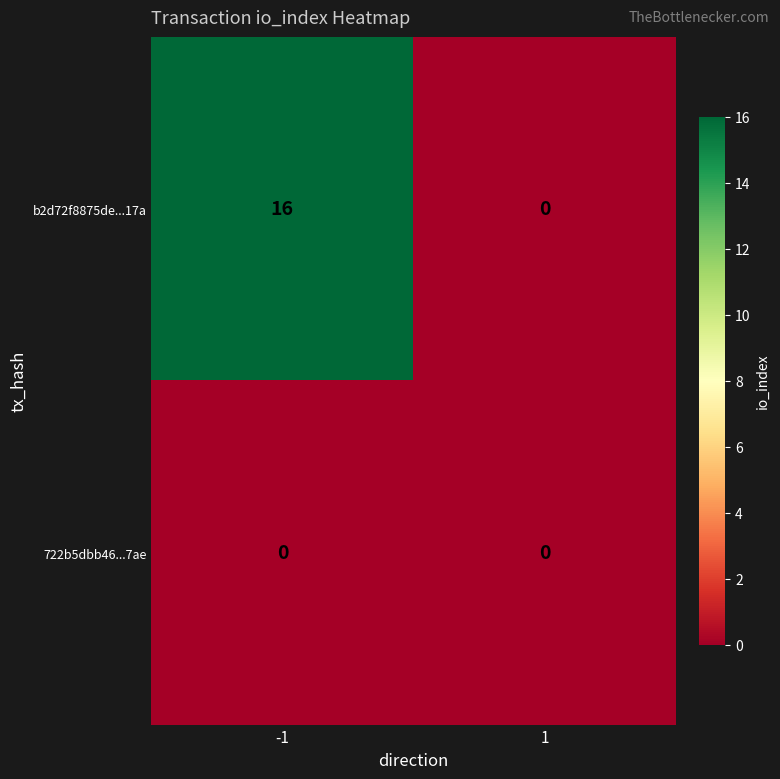

Rank the series by their average value, from highest to lowest.

b2d72f8875de...17a, 722b5dbb46...7ae